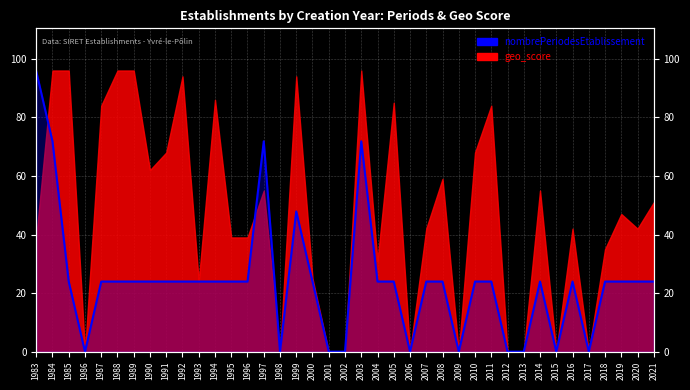

Between 2011 and 1994, which is larger?

2011